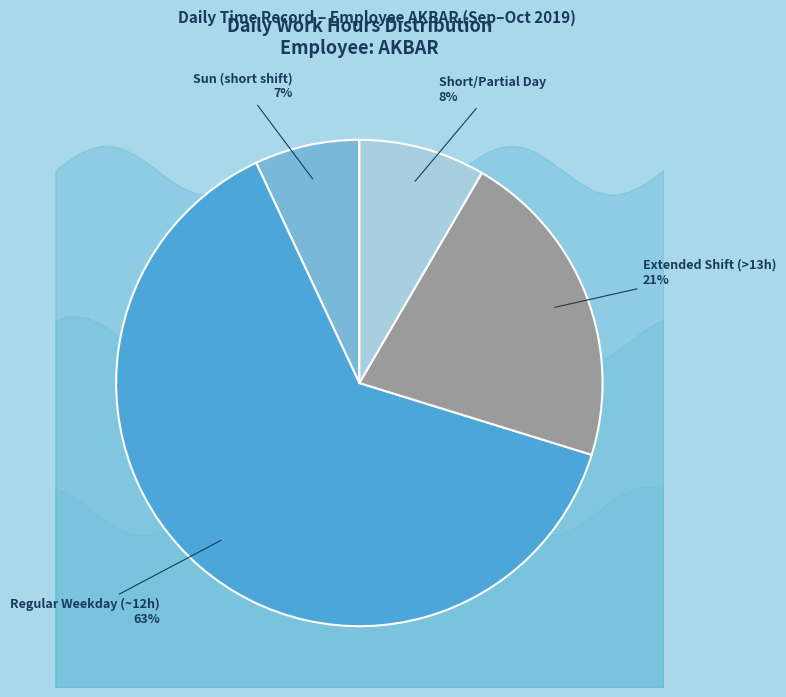

How many slices are in this pie chart?

4